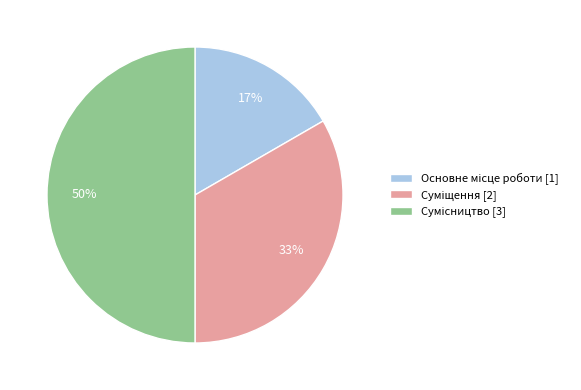

To the nearest percent, what is the average slice percentage?

33%